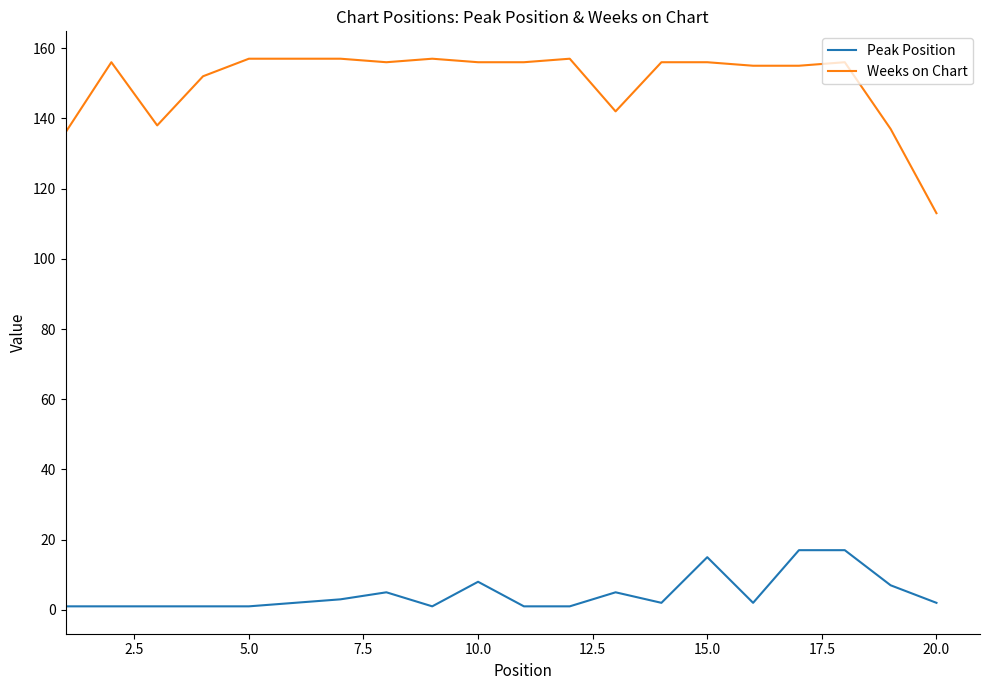

True or false: Peak Position and Weeks on Chart intersect in this chart.

False